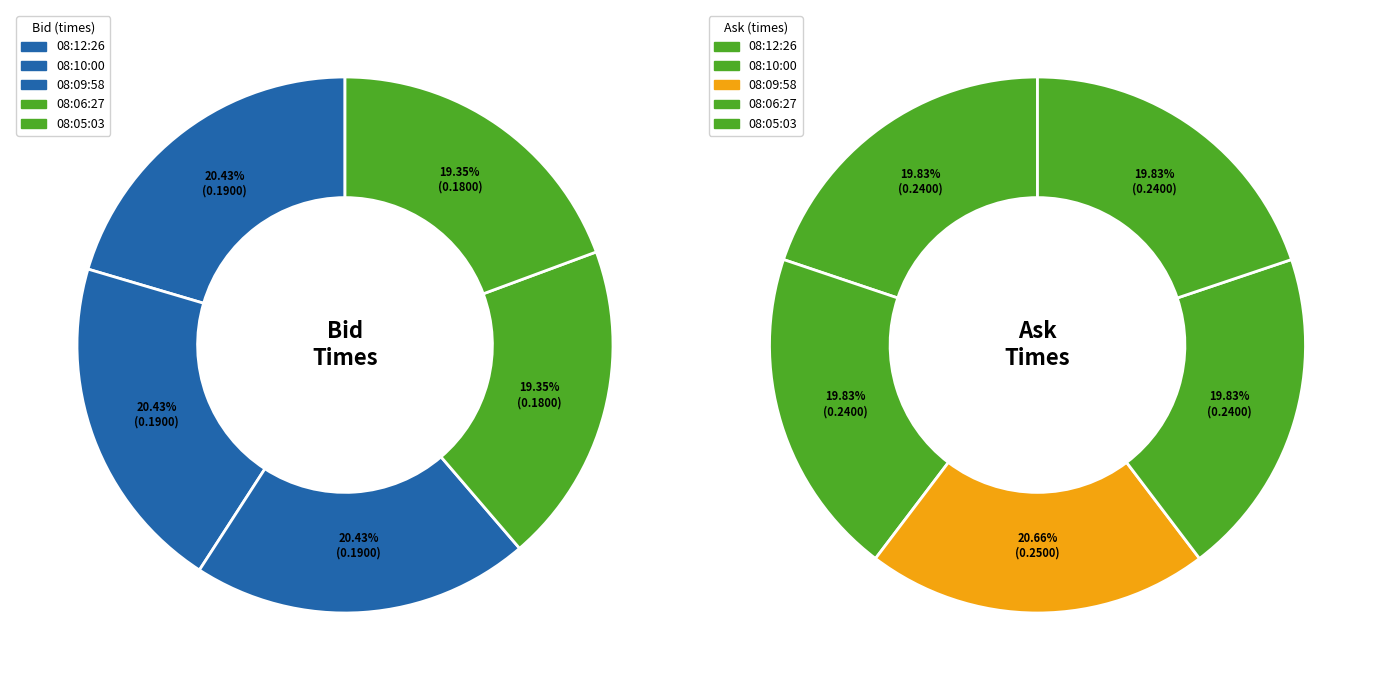

Between 3 and 4, which series saw the biggest shift?

bid_values